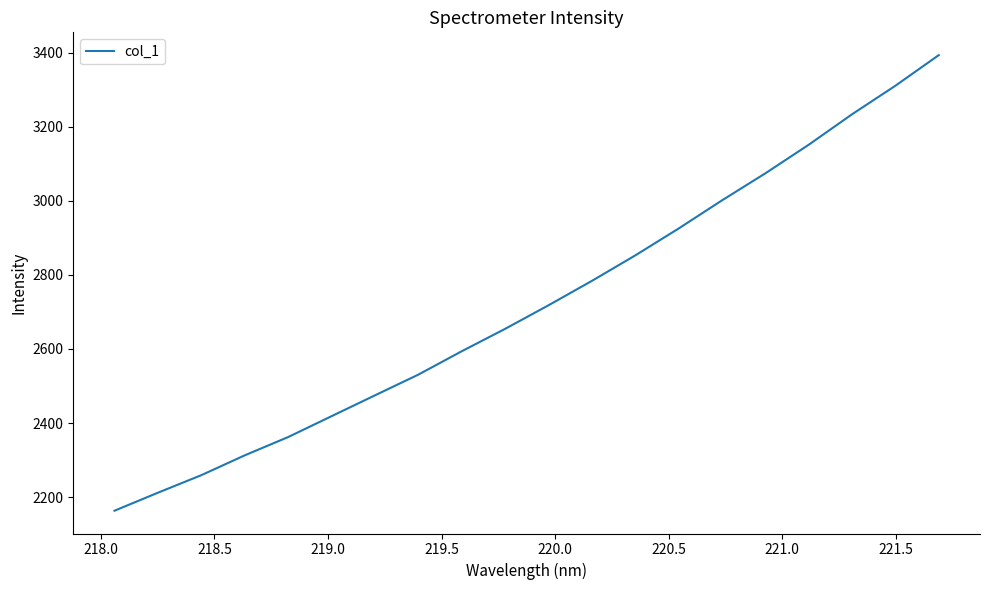

What is the smallest value displayed?

2163.3